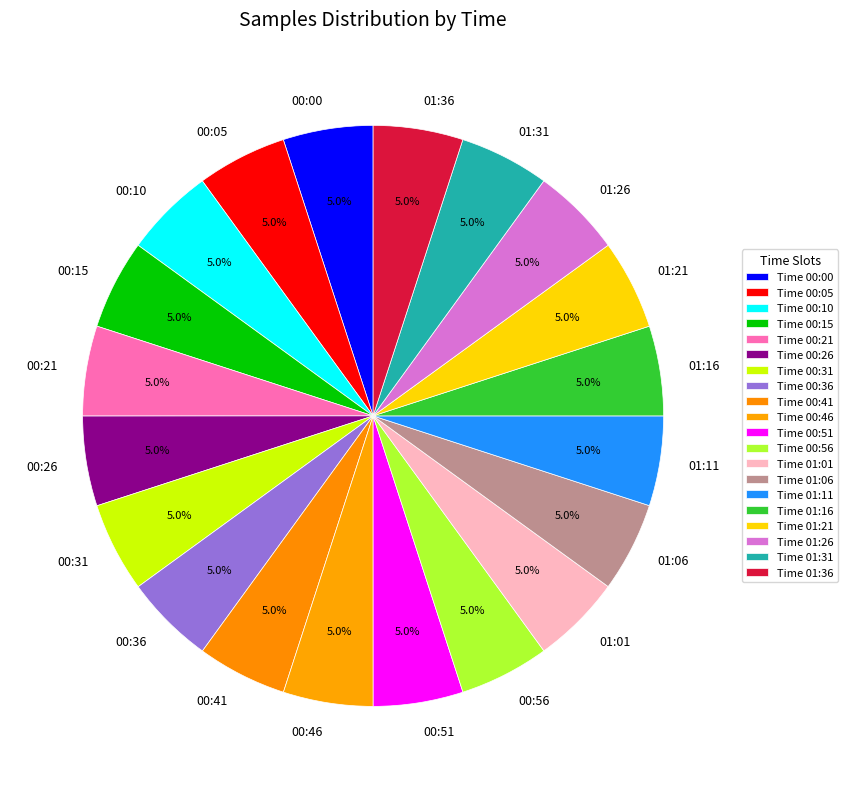

How many segments does this pie chart have?

20